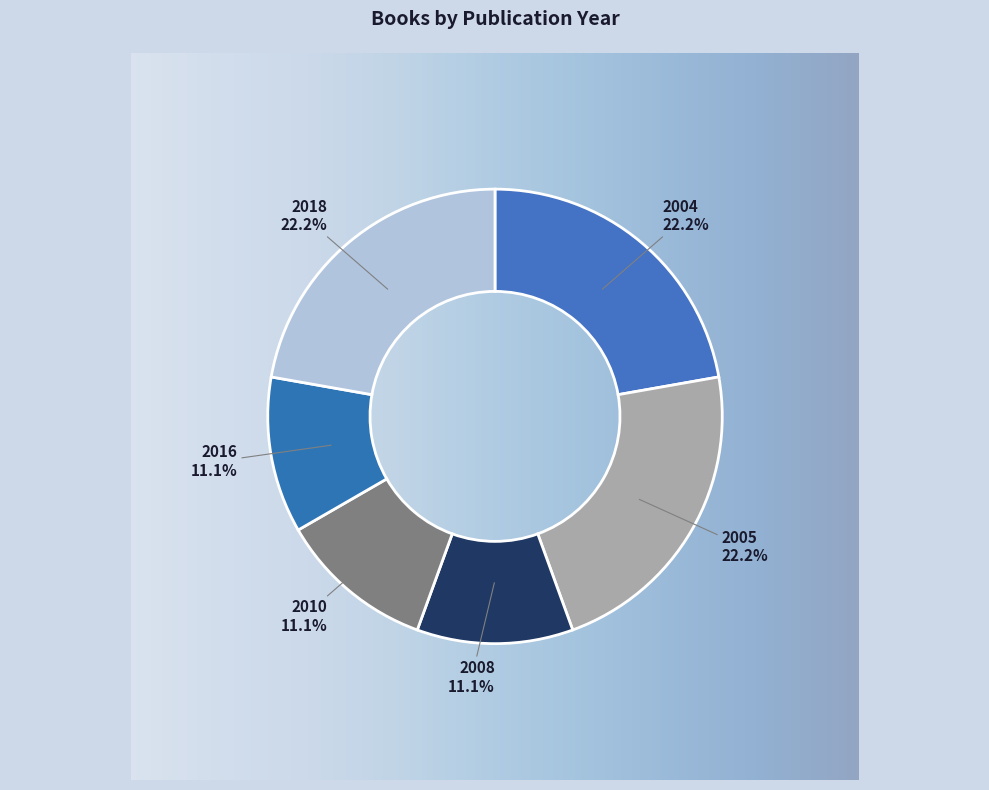

Does 2005 account for over 50% of the chart?

No